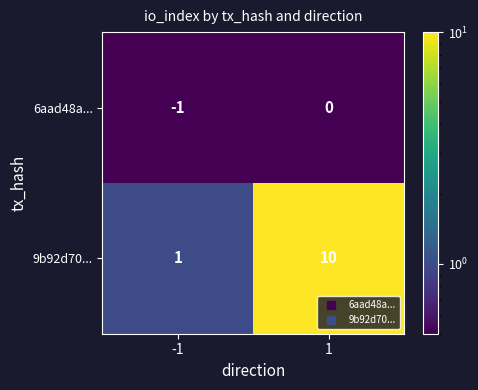

Reading left to right, what are all the values shown in this chart?

6aad48a...: -1=-1	1=0
9b92d70...: -1=1	1=10